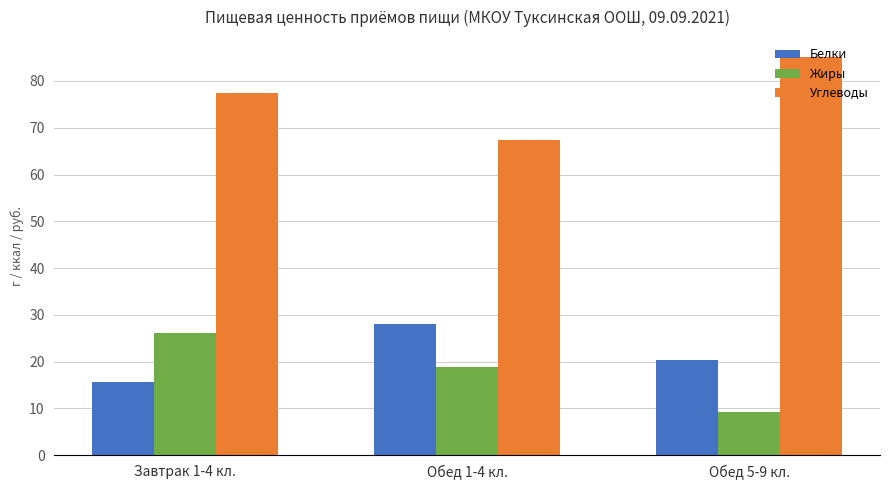

At which category is the sum across all series the highest?

Завтрак 1-4 кл.